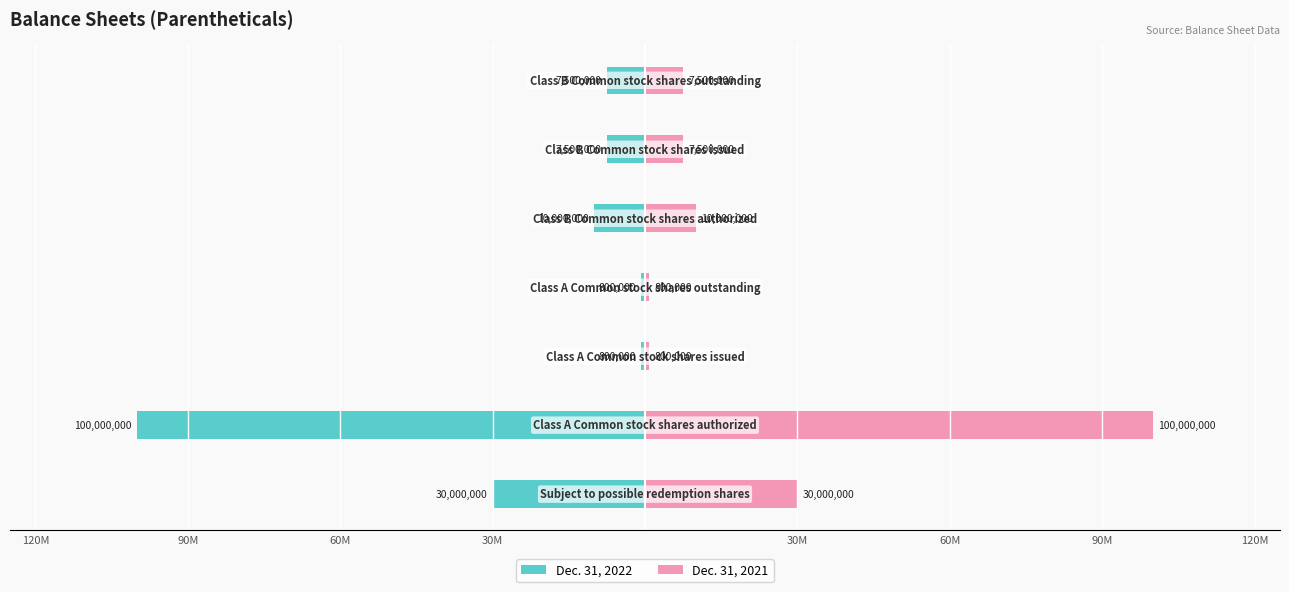

What is the average value of the Dec. 31, 2022 series?

-22371429